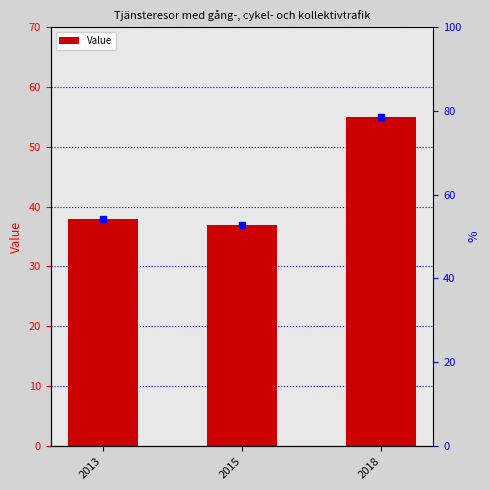

Reading left to right, transcribe all the data shown in this chart.

38	37	55